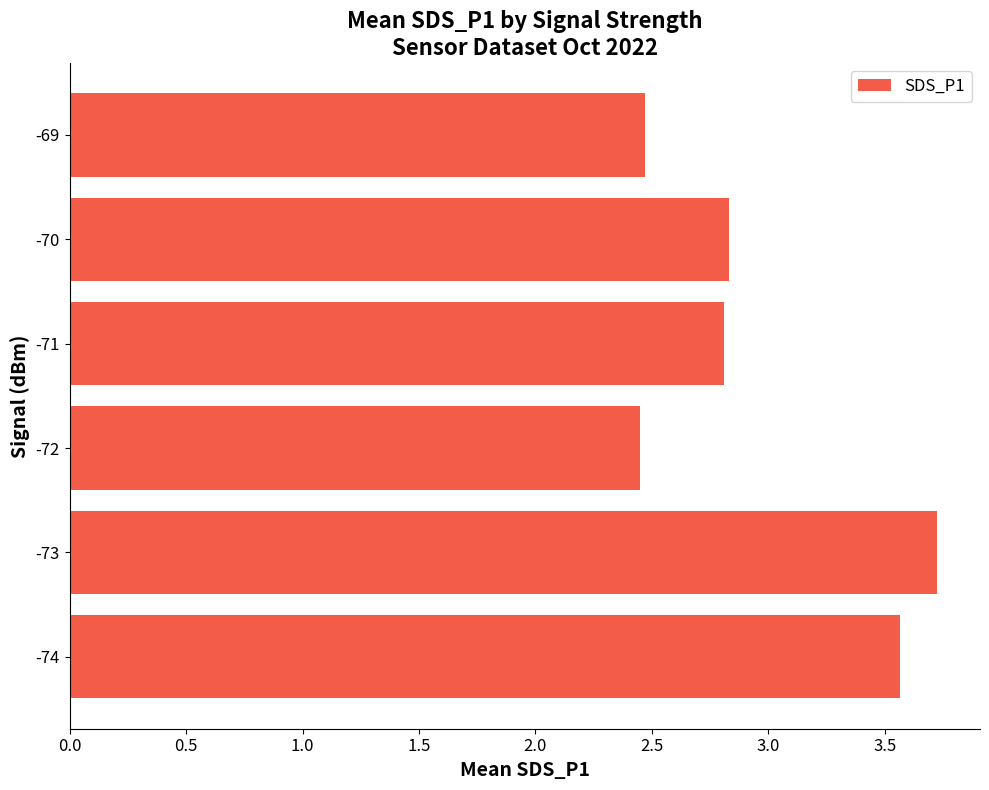

The value at -70 is 0.8. True or false?

False